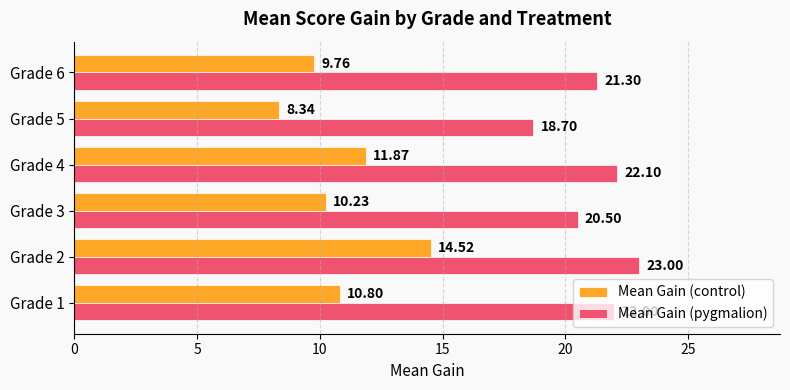

List the series in order of their peak value, lowest first.

Mean Gain (control), Mean Gain (pygmalion)